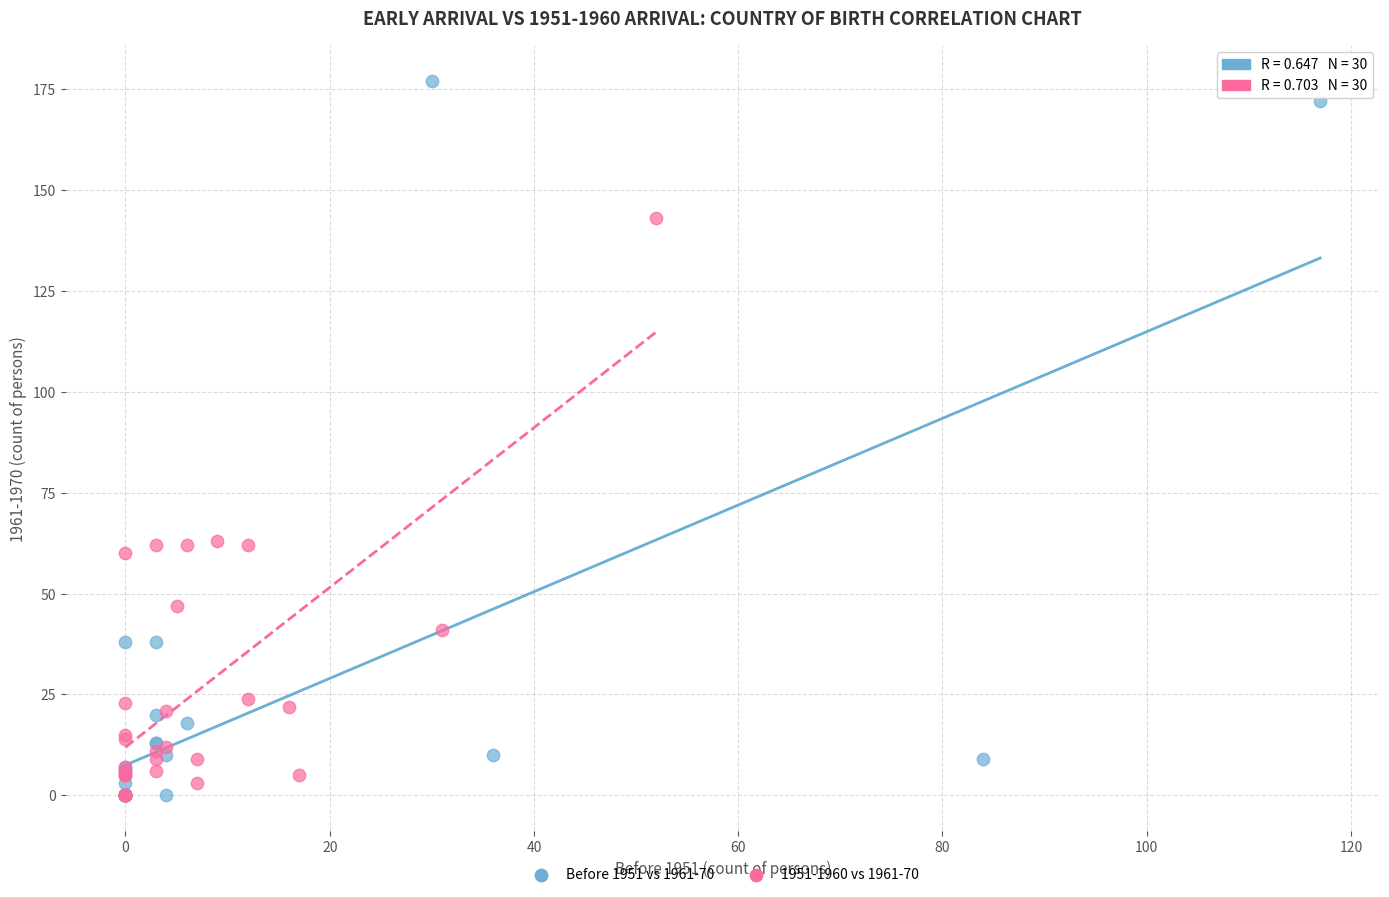

Which series reaches the maximum Y coordinate?

Before 1951 vs 1961-70